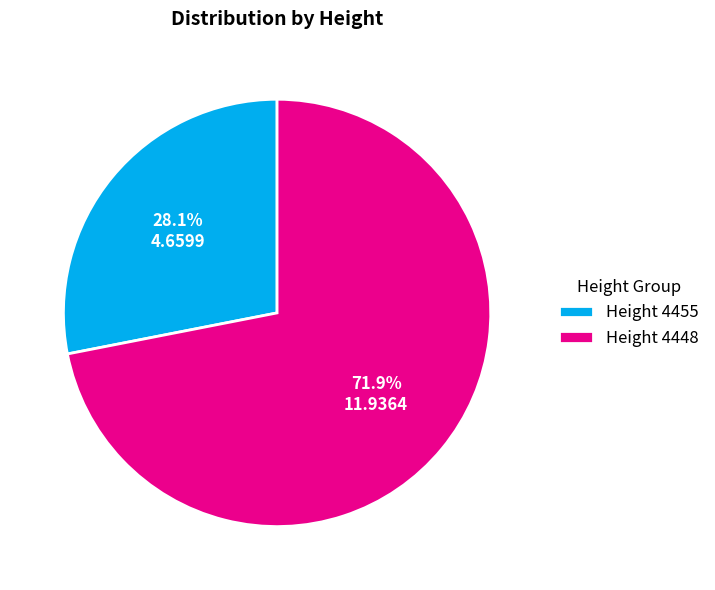

What is the majority slice?

Height 4448